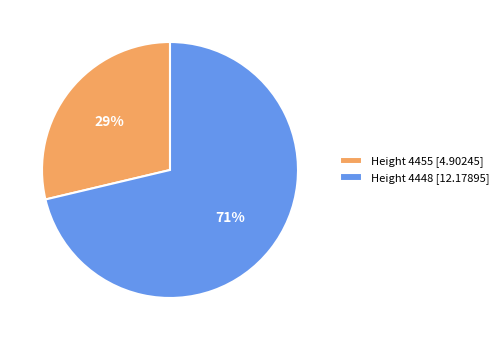

Between Height 4448 [12.17895] and Height 4455 [4.90245], which is larger?

Height 4448 [12.17895]